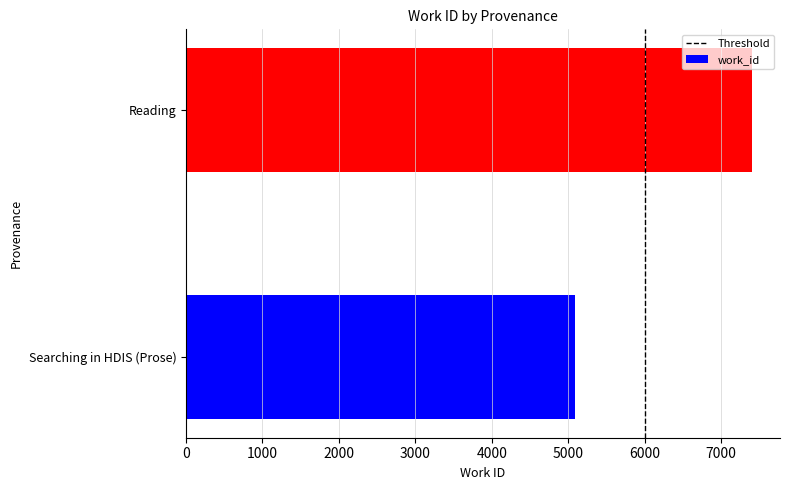

Rank the categories by value from highest to lowest.

Reading, Searching in HDIS (Prose)